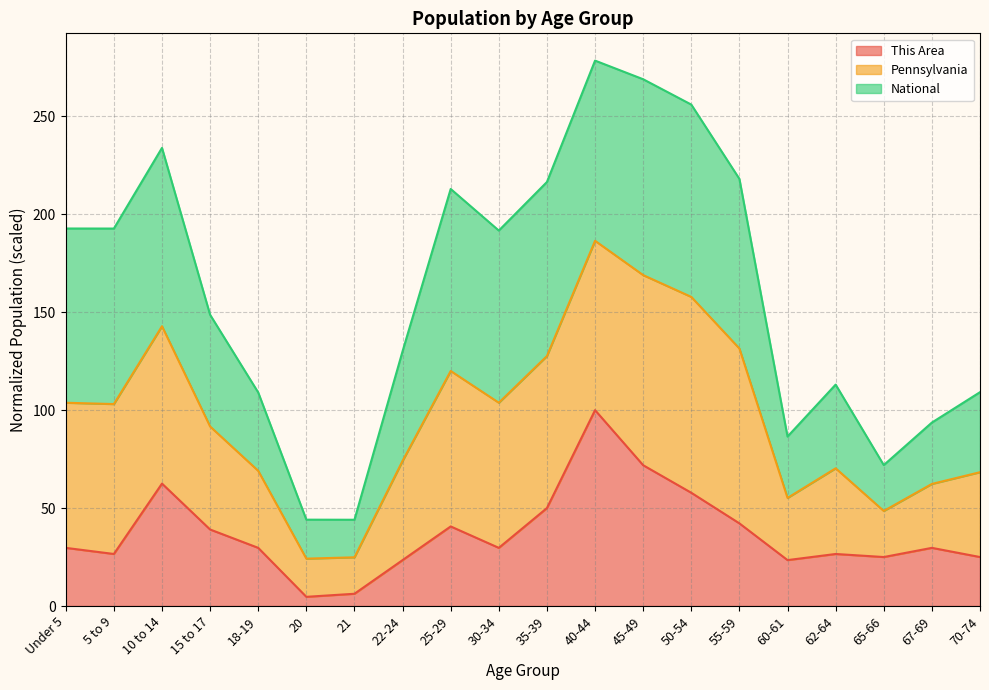

What is the maximum value shown in the chart?

278.5